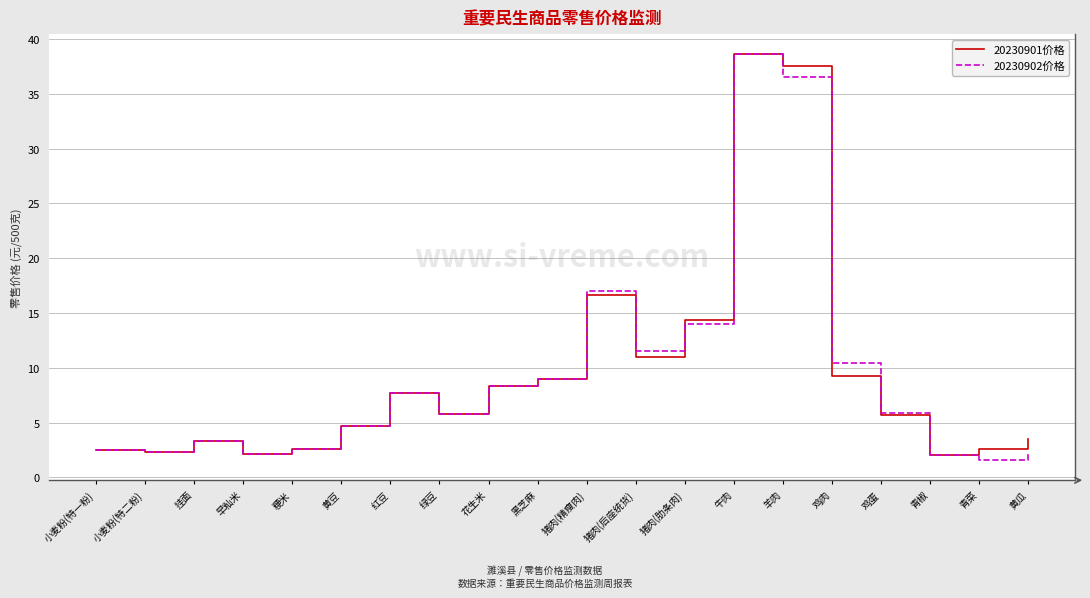

What is the average value of the 20230901价格 series?

9.5